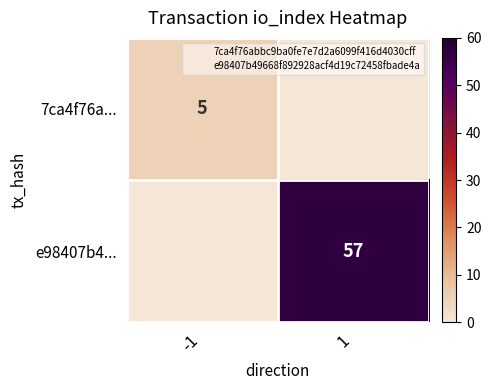

True or false: 7ca4f76a... has a value of 3 at -1.

False